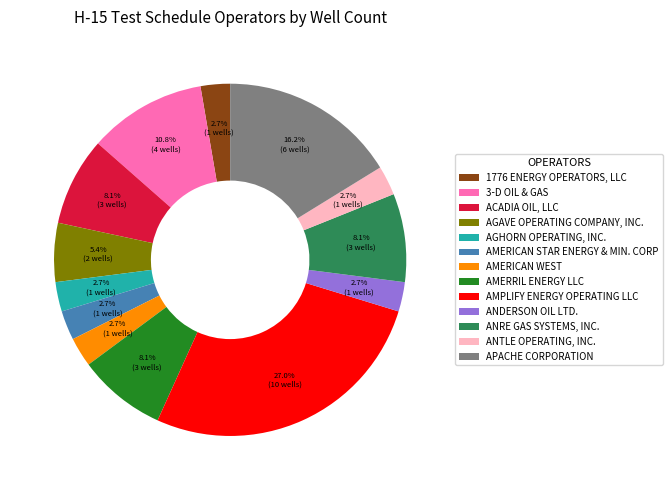

Between AGAVE OPERATING COMPANY, INC. and ANTLE OPERATING, INC., which is larger?

AGAVE OPERATING COMPANY, INC.